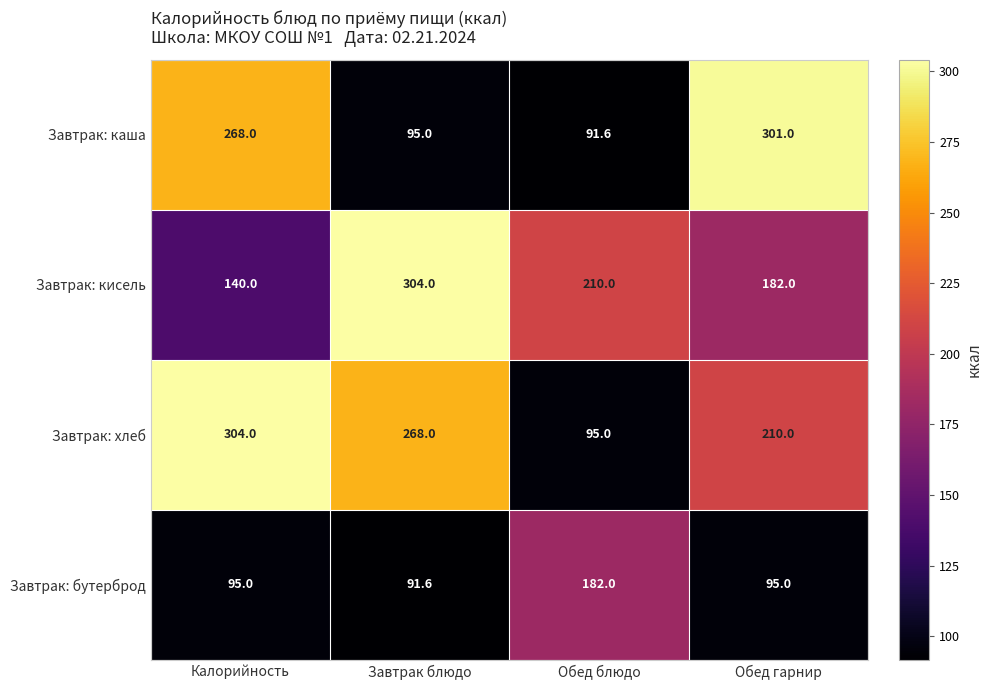

What is the sum of the Завтрак: бутерброд values at Завтрак блюдо and Калорийность?

186.6